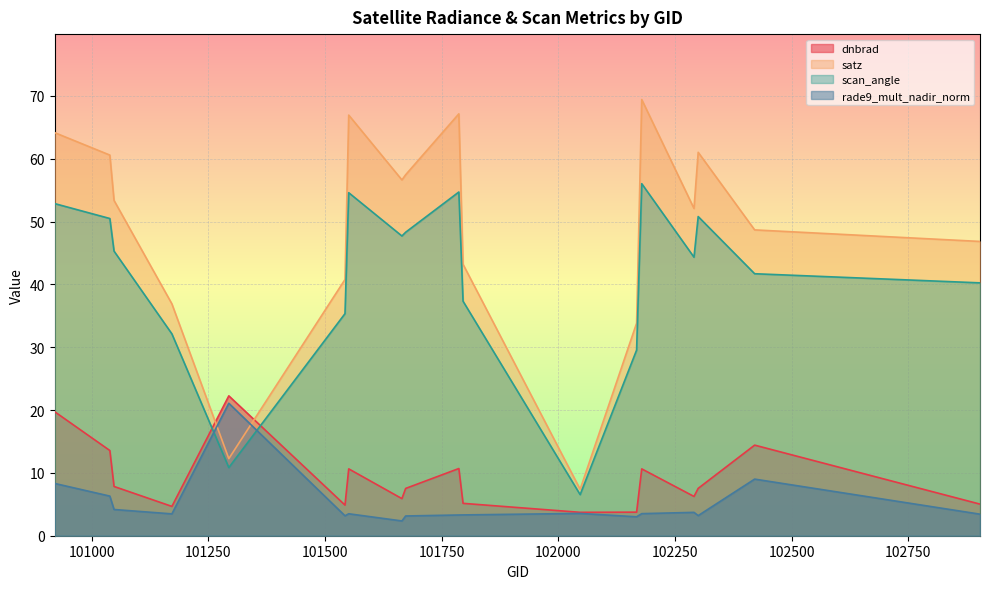

List the series in order of their peak value, highest first.

satz, scan_angle, dnbrad, rade9_mult_nadir_norm